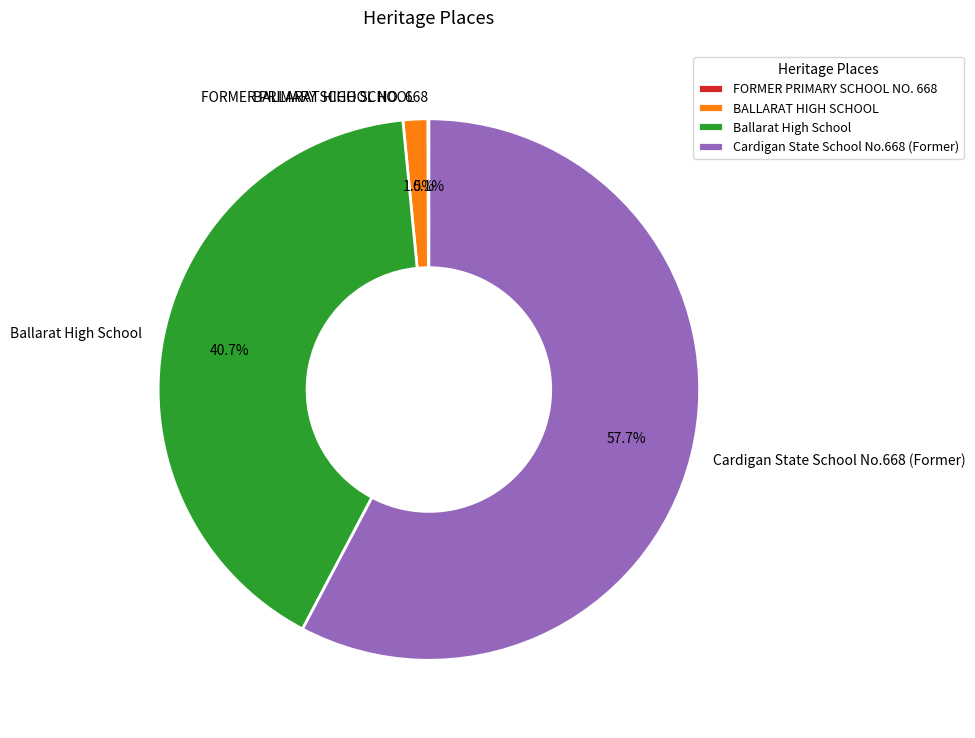

Which category has the biggest portion of the pie?

Cardigan State School No.668 (Former)